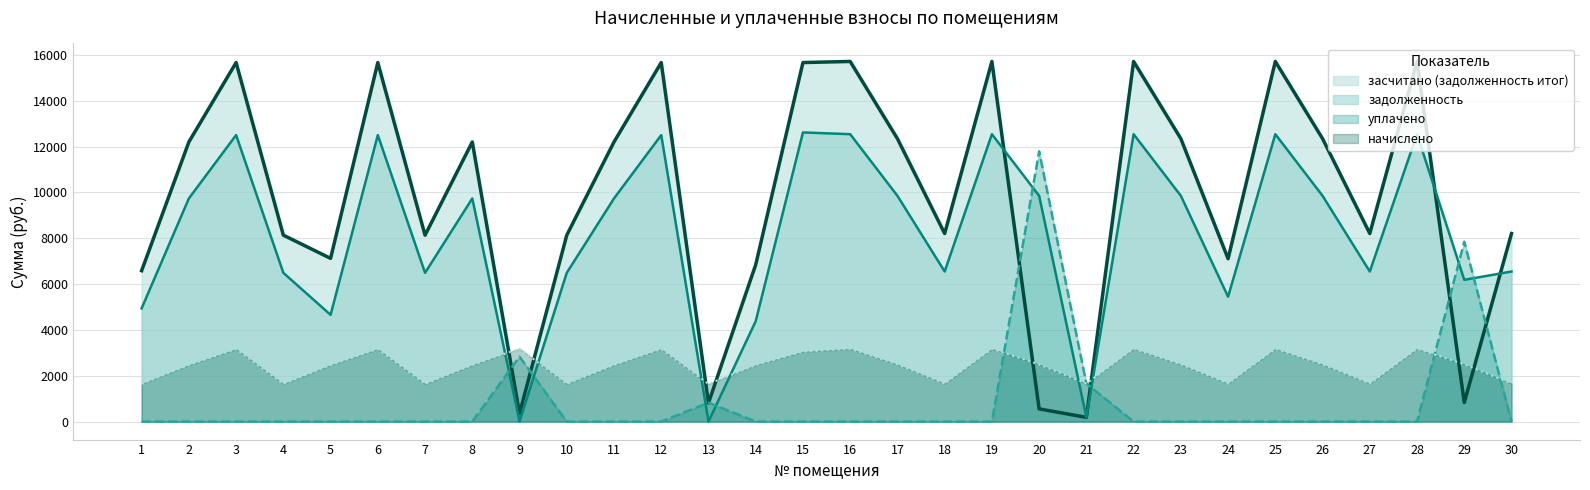

Reading left to right, extract all data points from this chart.

задолженность: 1=4939.6	2=9734.4	3=12499.2	4=6489.6	5=4656.4	6=12499.2	7=6489.6	8=9734.4	9=0.0	10=6489.6	11=9734.4	12=12499.2	13=0.0	14=4380.5	15=12614.4	16=12537.6	17=9849.6	18=6547.2	19=12537.6	20=9849.6	21=184.1	22=12537.6	23=9849.6	24=5447.2	25=12537.6	26=9849.6	27=6547.2	28=12537.6	29=6183.3	30=6547.2
начислено: 1=1642.7	2=2464.0	3=3163.9	4=1642.7	5=2464.0	6=3163.9	7=1642.7	8=2464.0	9=3183.3	10=1642.7	11=2464.0	12=3163.9	13=1642.7	14=2464.0	15=3048.7	16=3173.6	17=2493.2	18=1657.3	19=3173.6	20=2493.2	21=1657.3	22=3173.6	23=2493.2	24=1657.3	25=3173.6	26=2493.2	27=1657.3	28=3173.6	29=2493.2	30=1657.3
уплачено: 1=0.0	2=0.0	3=0.0	4=0.0	5=0.0	6=0.0	7=0.0	8=0.0	9=2829.6	10=0.0	11=0.0	12=0.0	13=825.0	14=0.0	15=0.0	16=0.0	17=0.0	18=0.0	19=0.0	20=11789.0	21=1657.3	22=0.0	23=0.0	24=0.0	25=0.0	26=0.0	27=0.0	28=0.0	29=7845.4	30=0.0
засчитано (задолженность итог): 1=6582.3	2=12198.4	3=15663.1	4=8132.3	5=7120.4	6=15663.1	7=8132.3	8=12198.4	9=353.7	10=8132.3	11=12198.4	12=15663.1	13=812.7	14=6844.5	15=15663.1	16=15711.2	17=12342.8	18=8204.5	19=15711.2	20=553.8	21=184.1	22=15711.2	23=12342.8	24=7104.5	25=15711.2	26=12342.8	27=8204.5	28=15711.2	29=831.1	30=8204.5